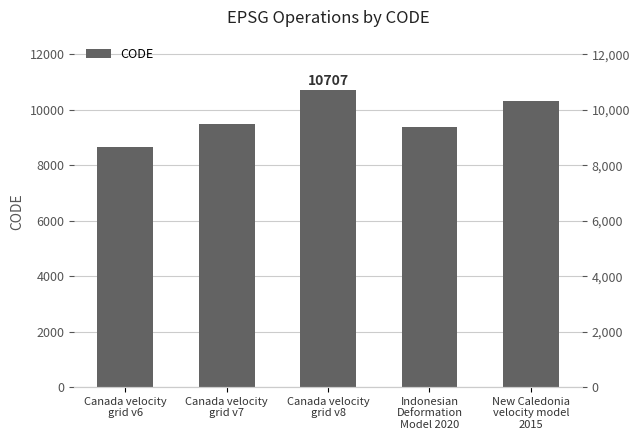

Read the value at New Caledonia
velocity model
2015, to the nearest 100.

10300